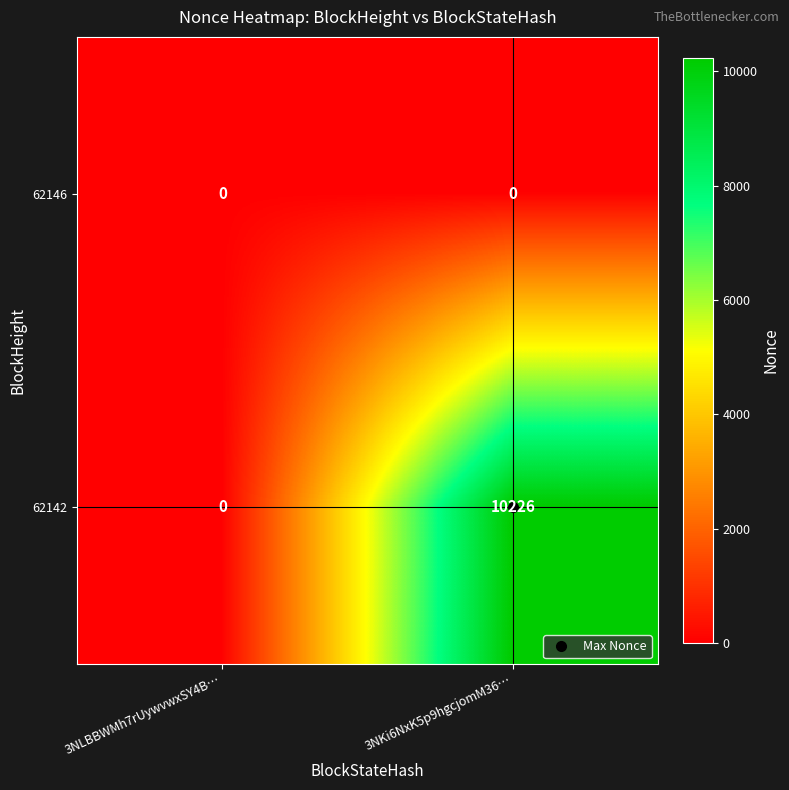

At which category is the sum across all series the highest?

3NKi6NxK5p9hgcjomM36…